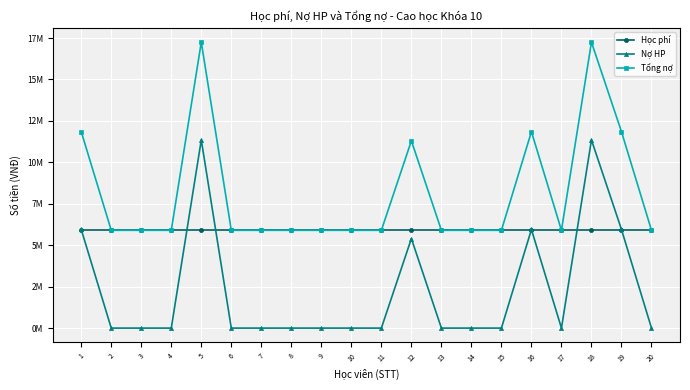

Rank the series by their maximum value, from highest to lowest.

Tổng nợ, Nợ HP, Học phí